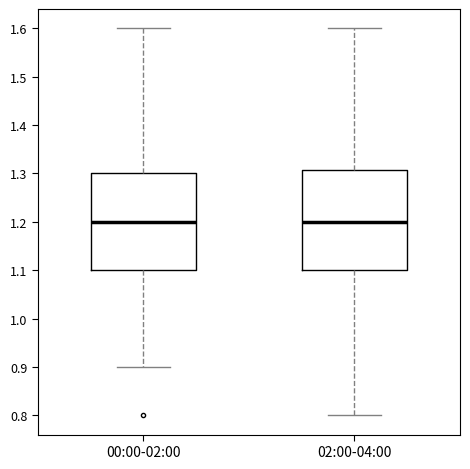

Reading left to right, transcribe this box plot: for each box, give where its median line is, the range the box spans, and where its two whiskers end, as read against the y-axis. The values are not printed on the chart, so give them approximately, as read against the axis.

00:00-02:00: median 1.20, box 1.10 to 1.30, whiskers 0.90 to 1.60
02:00-04:00: median 1.20, box 1.10 to 1.31, whiskers 0.80 to 1.60